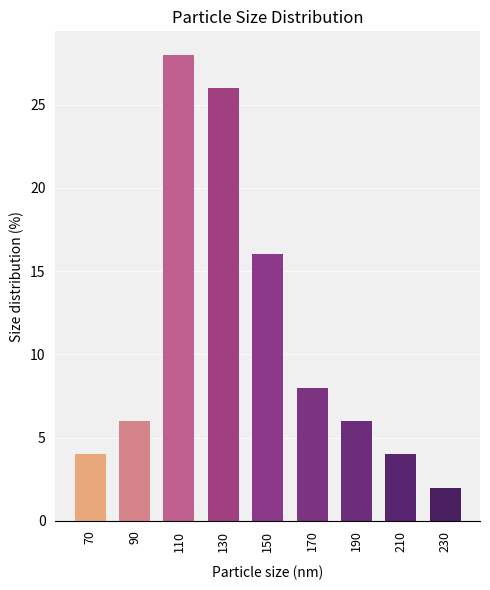

True or false: the data shows 28 at 110.

True